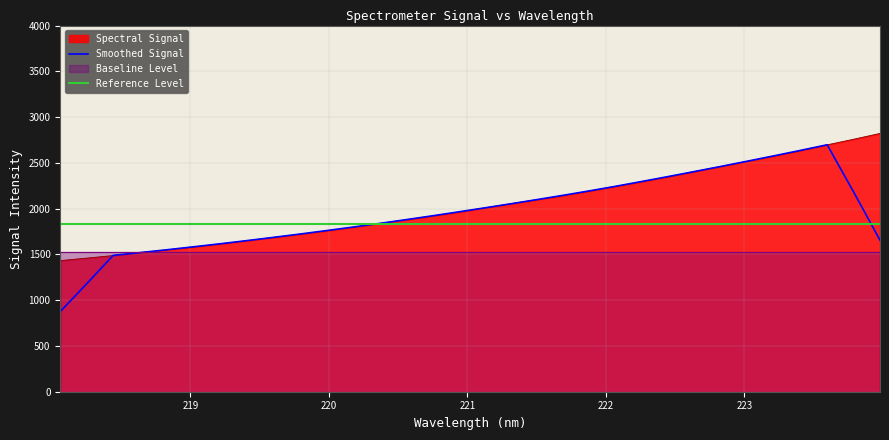

The Smoothed Signal series shows 3163.0 at 16. True or false?

False